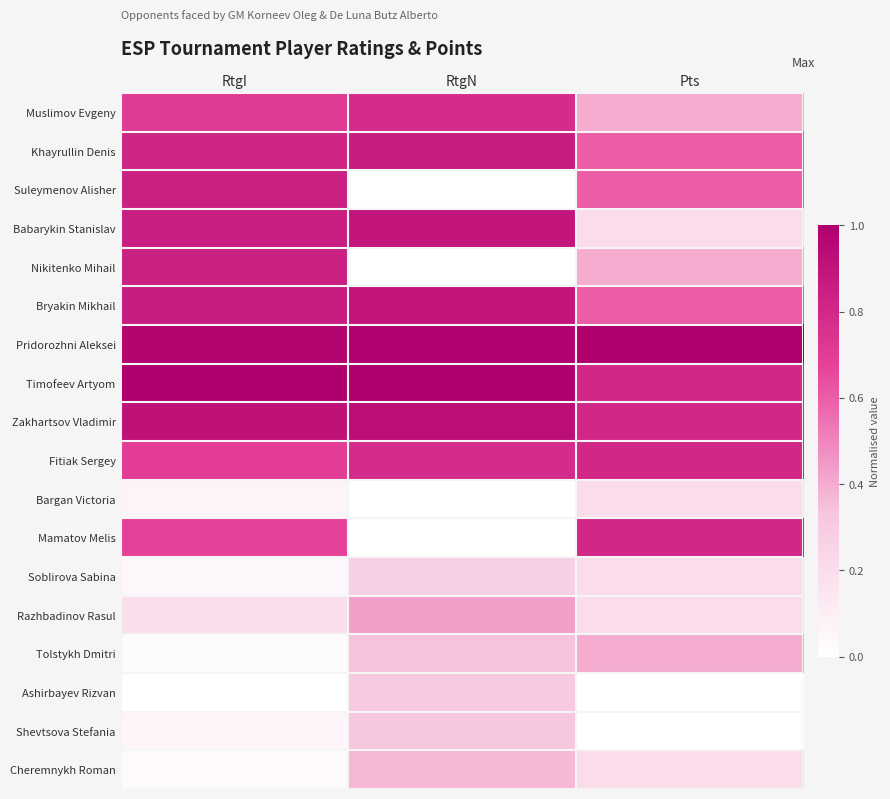

At which category is the sum across all series the highest?

RtgI